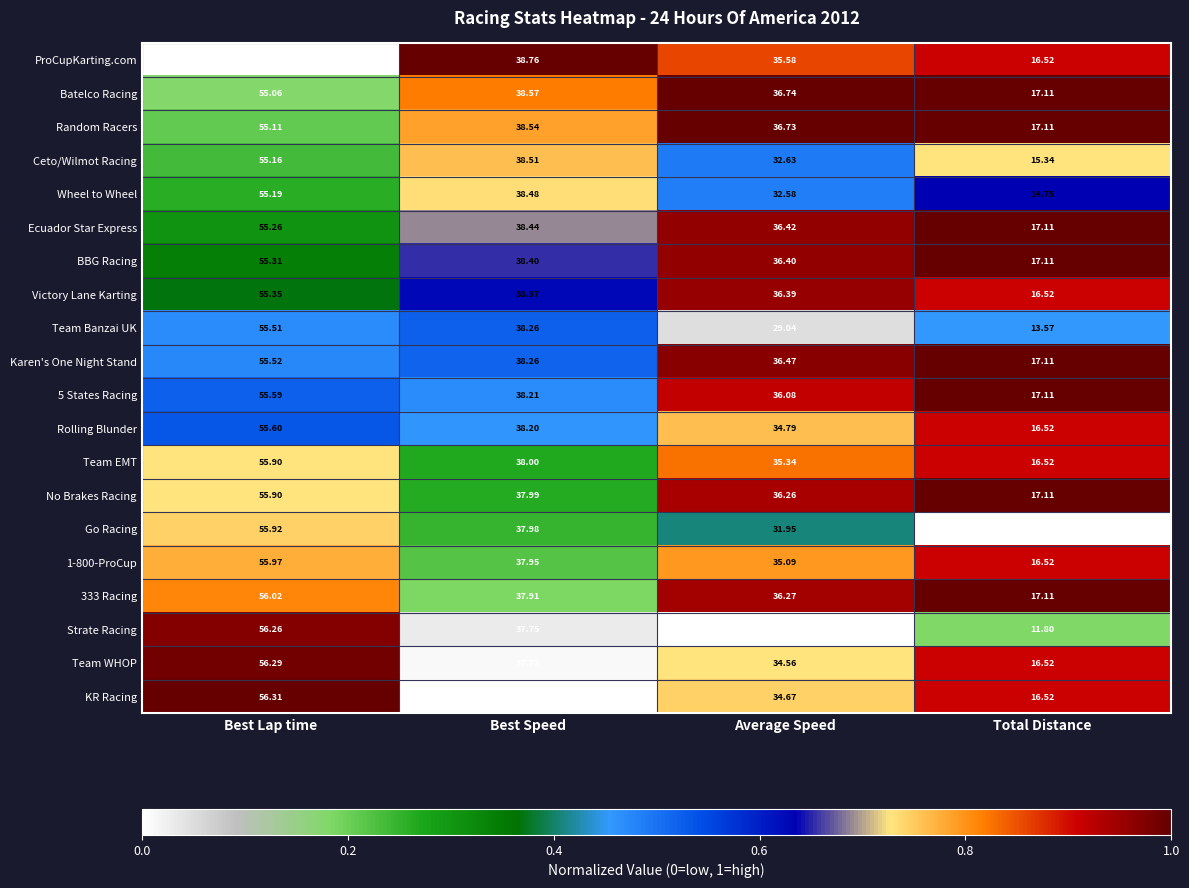

Rank the categories by Batelco Racing value from lowest to highest.

Total Distance, Average Speed, Best Speed, Best Lap time